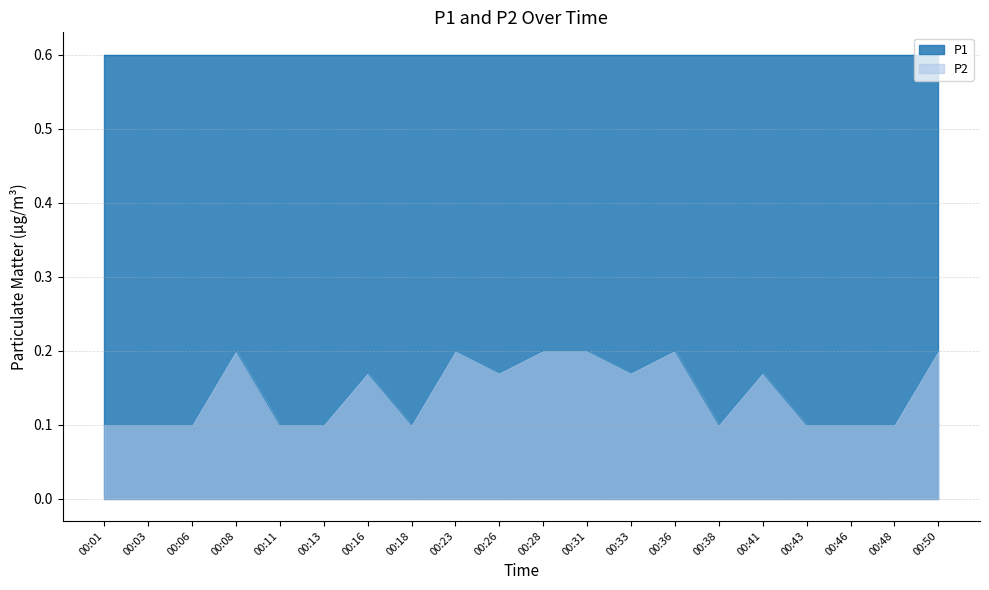

How many lines are shown in the chart?

2